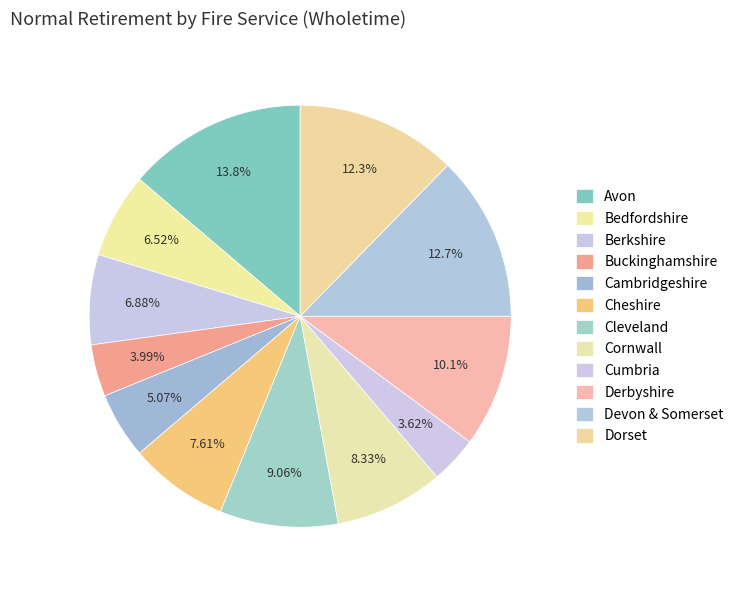

How many segments does this pie chart have?

12